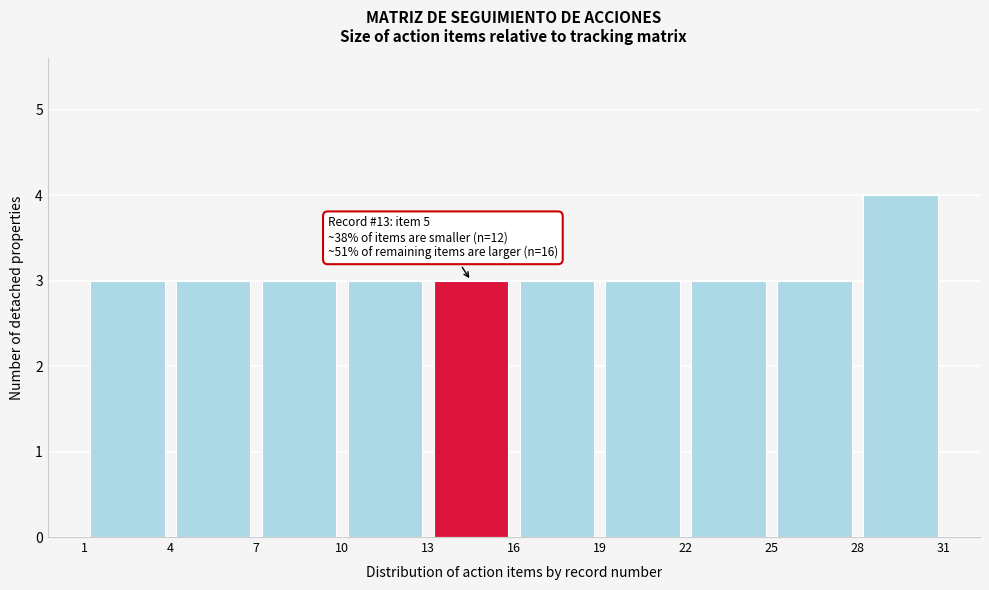

Which range on the x-axis has the tallest bar?

28 to 31